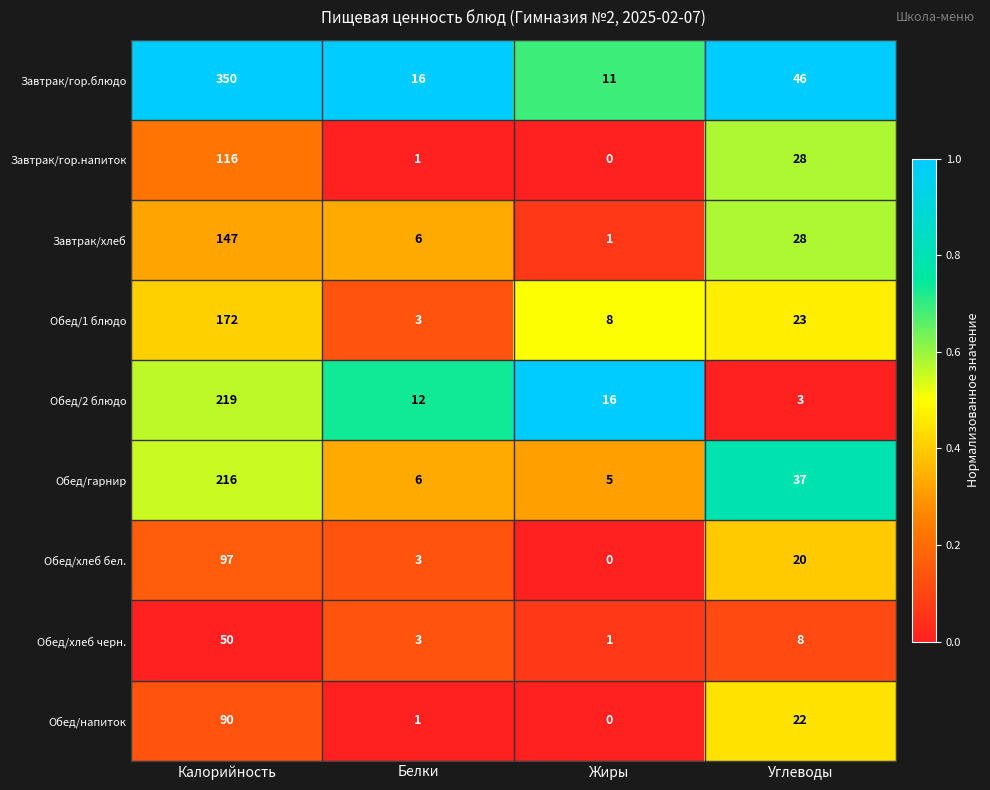

Is the value of Обед/хлеб бел. at Калорийность greater than the value of Обед/хлеб черн. at Калорийность?

Yes